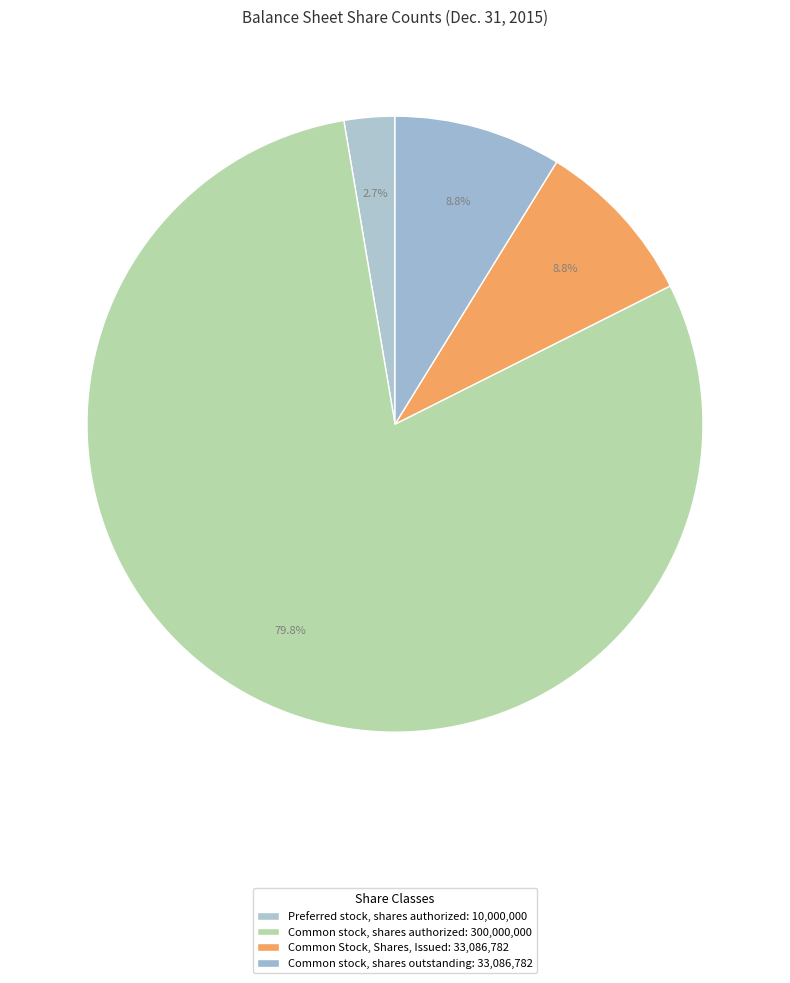

How many slices are in this pie chart?

4